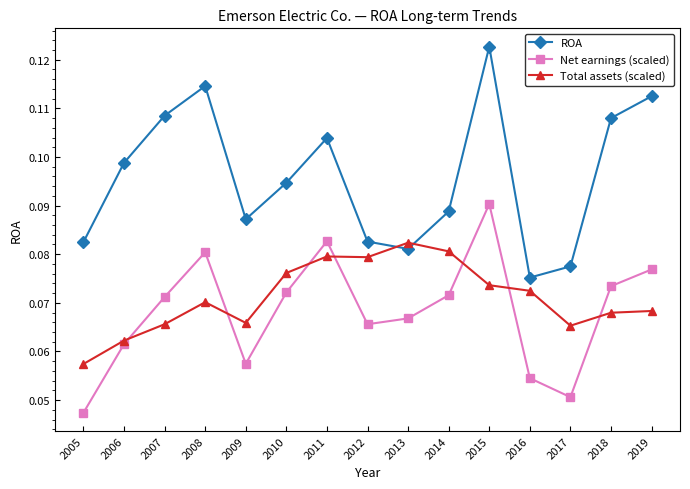

At which category does Net earnings (scaled) reach its first local peak?

2008